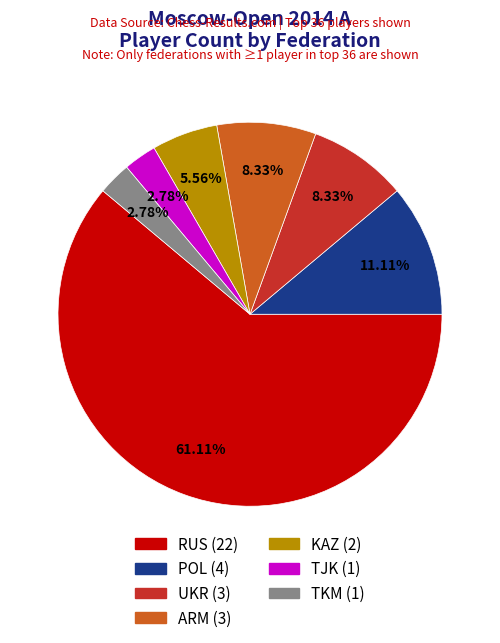

To the nearest percent, what is the difference between the largest and smallest slice percentages?

58%